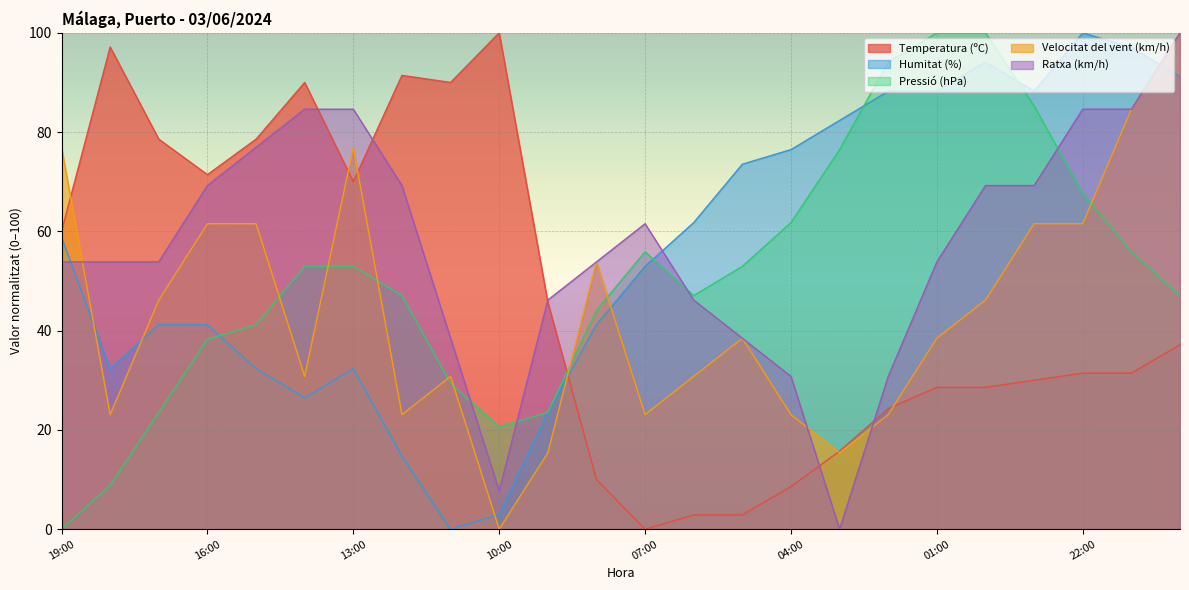

Which category has the lowest value in the Ratxa (km/h) series?

03:00